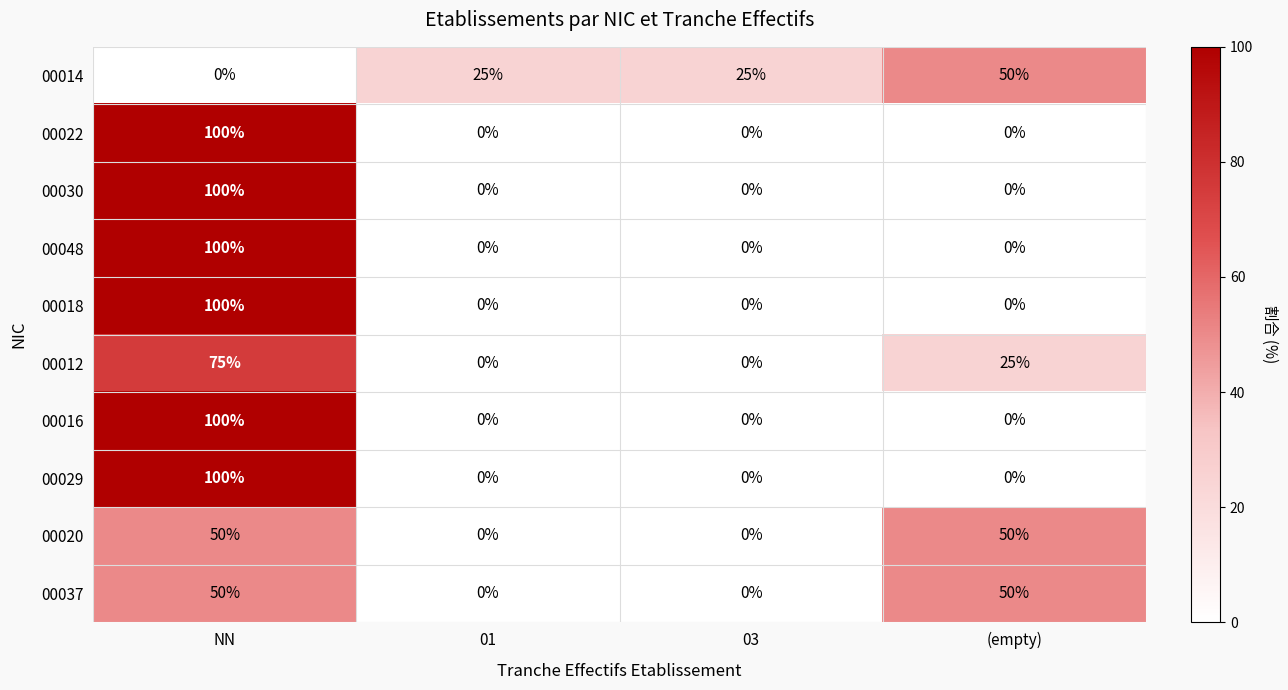

At how many categories does at least one series exceed 98?

1